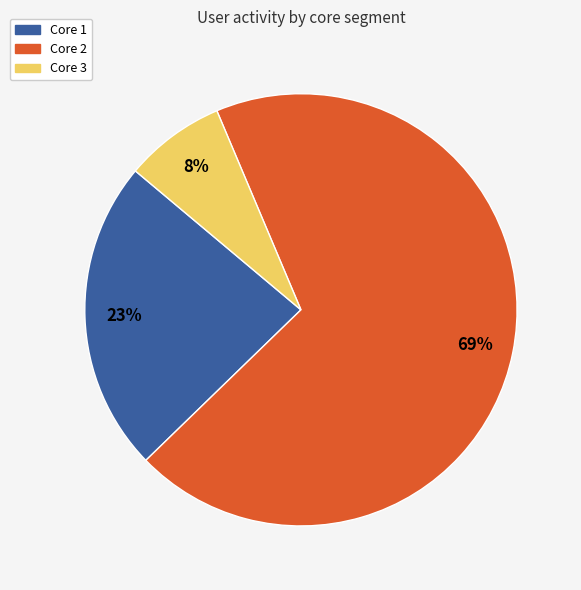

Between Core 1 and Core 2, which is larger?

Core 2